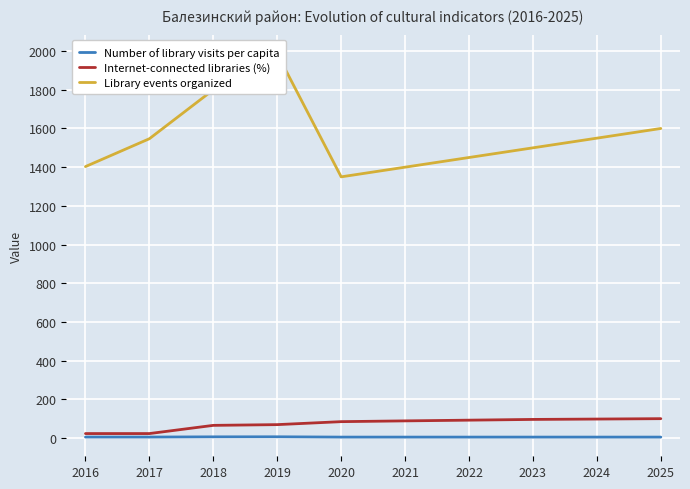

In Library events organized, how many points are lower than both neighbors (excluding endpoints)?

1